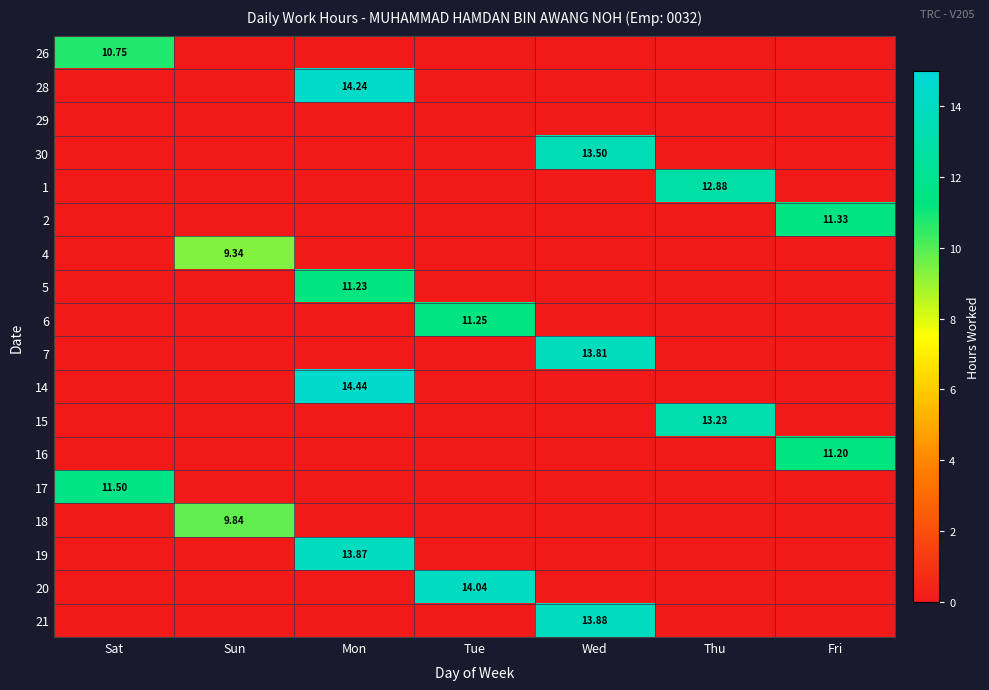

Which has a higher value, Tue or Mon?

Tue